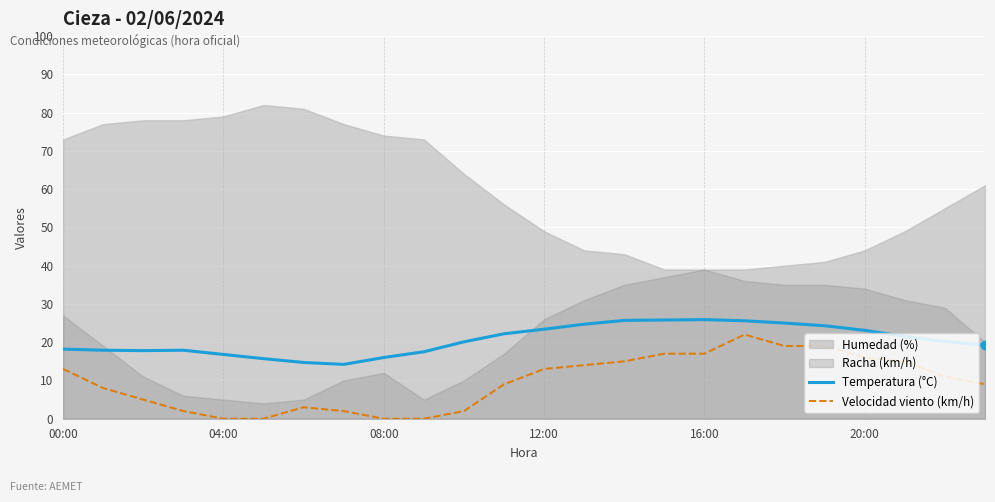

The Temperatura (°C) series shows 24.3 at 00:00. True or false?

False